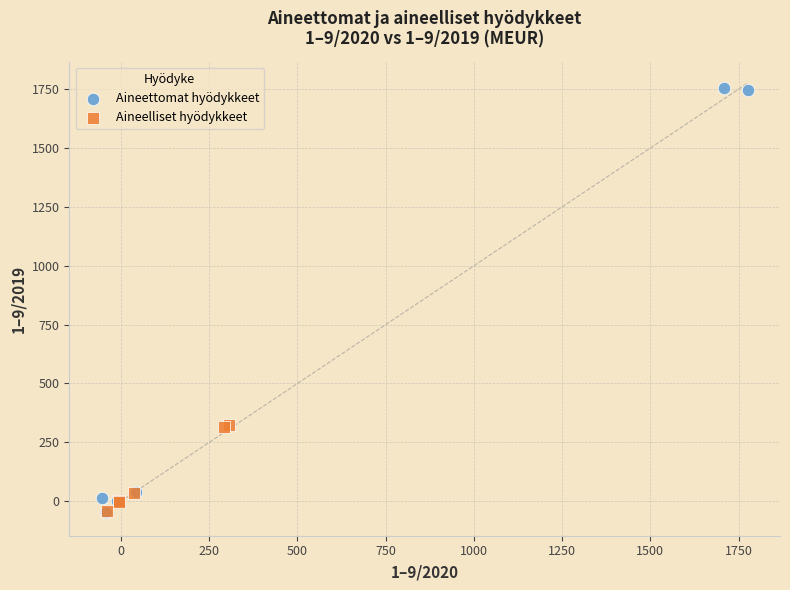

Which series has the largest Y range (max minus min)?

Aineettomat hyödykkeet